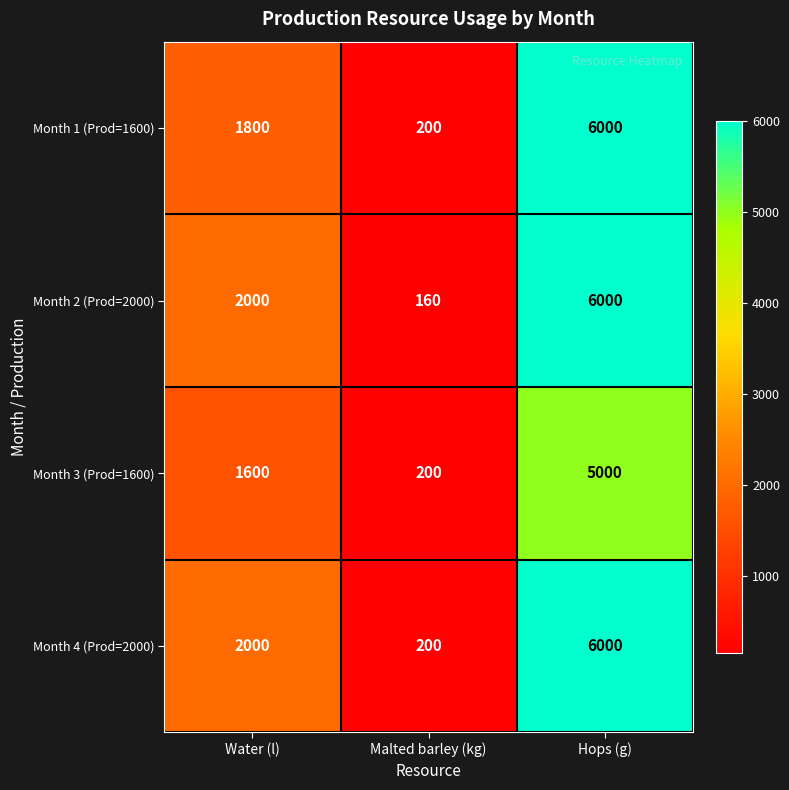

What is the spread (max minus min) of values at Water (l)?

400